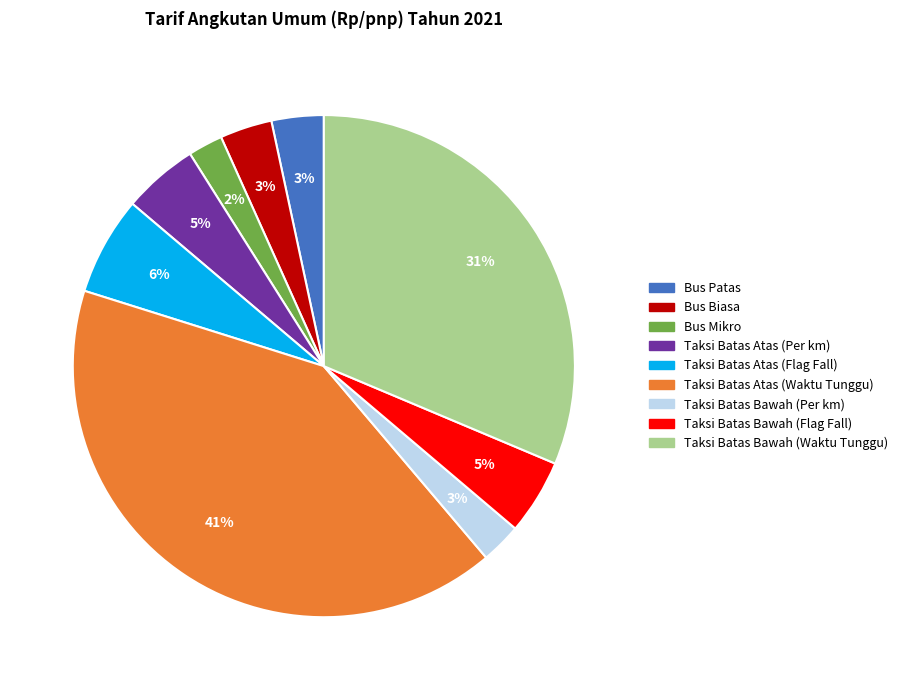

Is the sum of Bus Mikro and Taksi Batas Atas (Waktu Tunggu) greater than half?

No